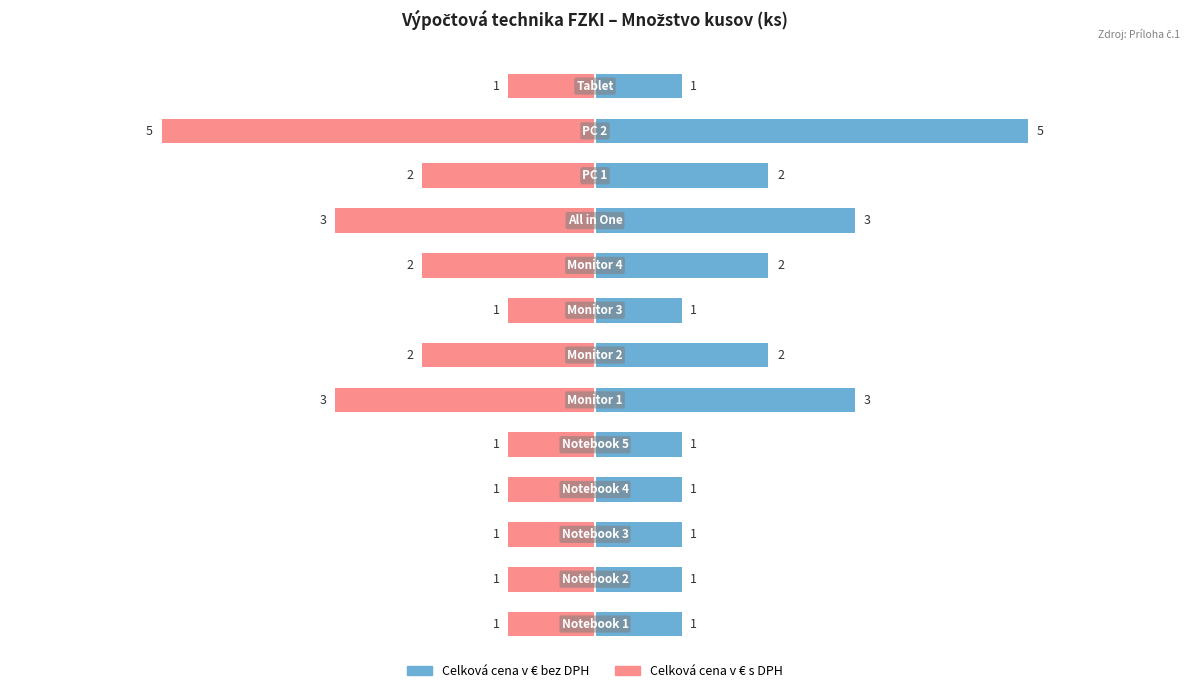

List the series in order of their overall mean, highest first.

Celková cena v € bez DPH, Celková cena v € s DPH